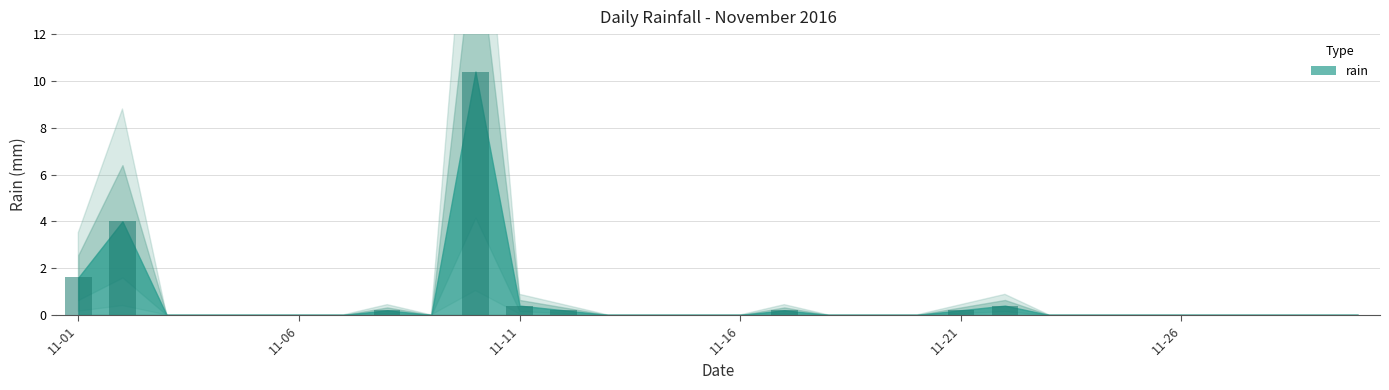

What is the sum of all values?

17.6